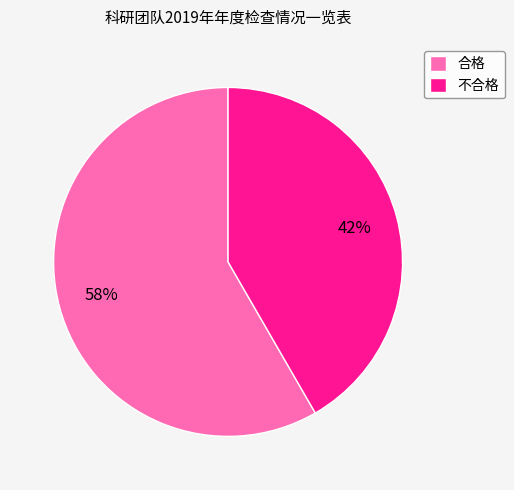

Is 合格 the majority of the pie?

Yes